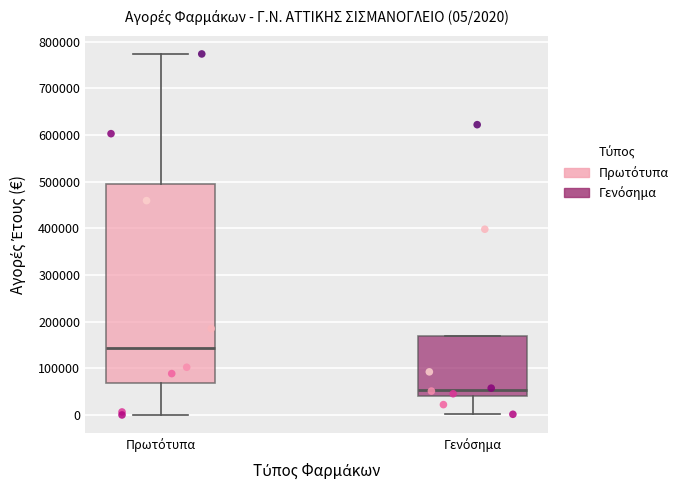

Comparing the boxes themselves (not the whiskers), which one is the tallest?

Πρωτότυπα